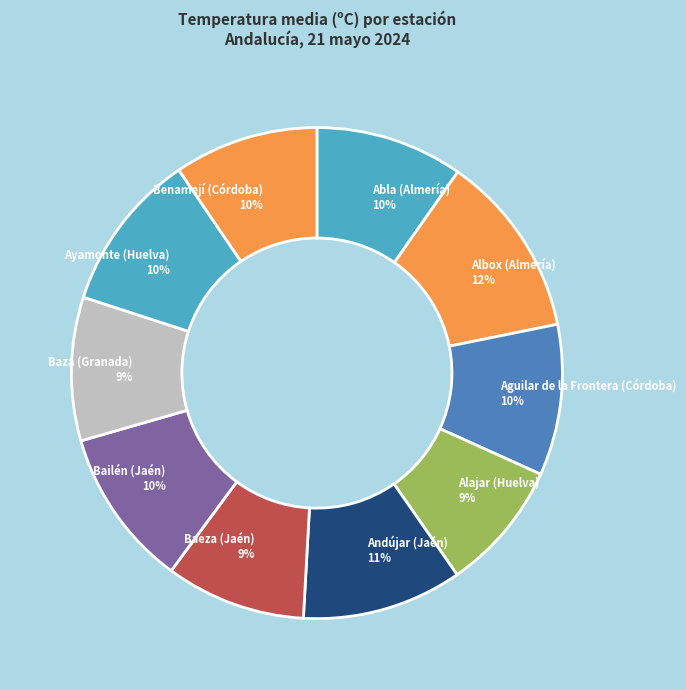

Between Aguilar de la Frontera (Córdoba) 10% and Andújar (Jaén) 11%, which is larger?

Andújar (Jaén) 11%